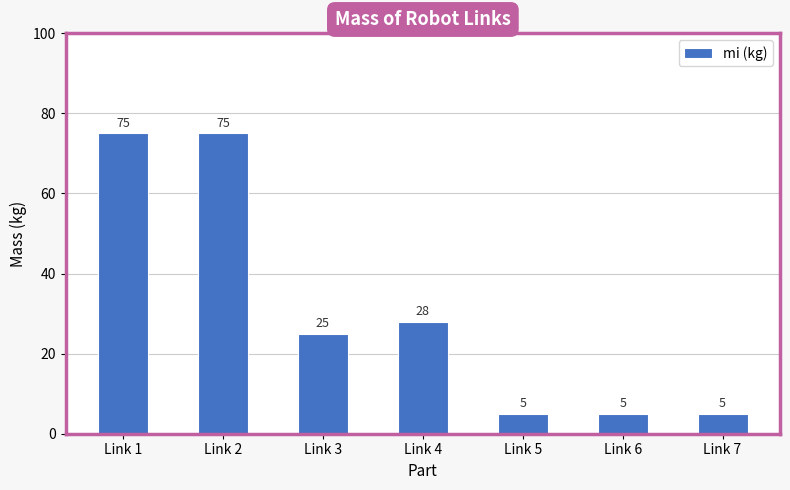

Count the number of categories in the chart.

7